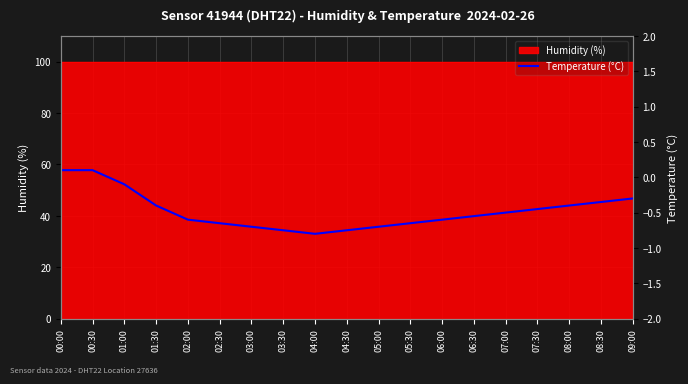

Count the values in the range 0 to 1.

2